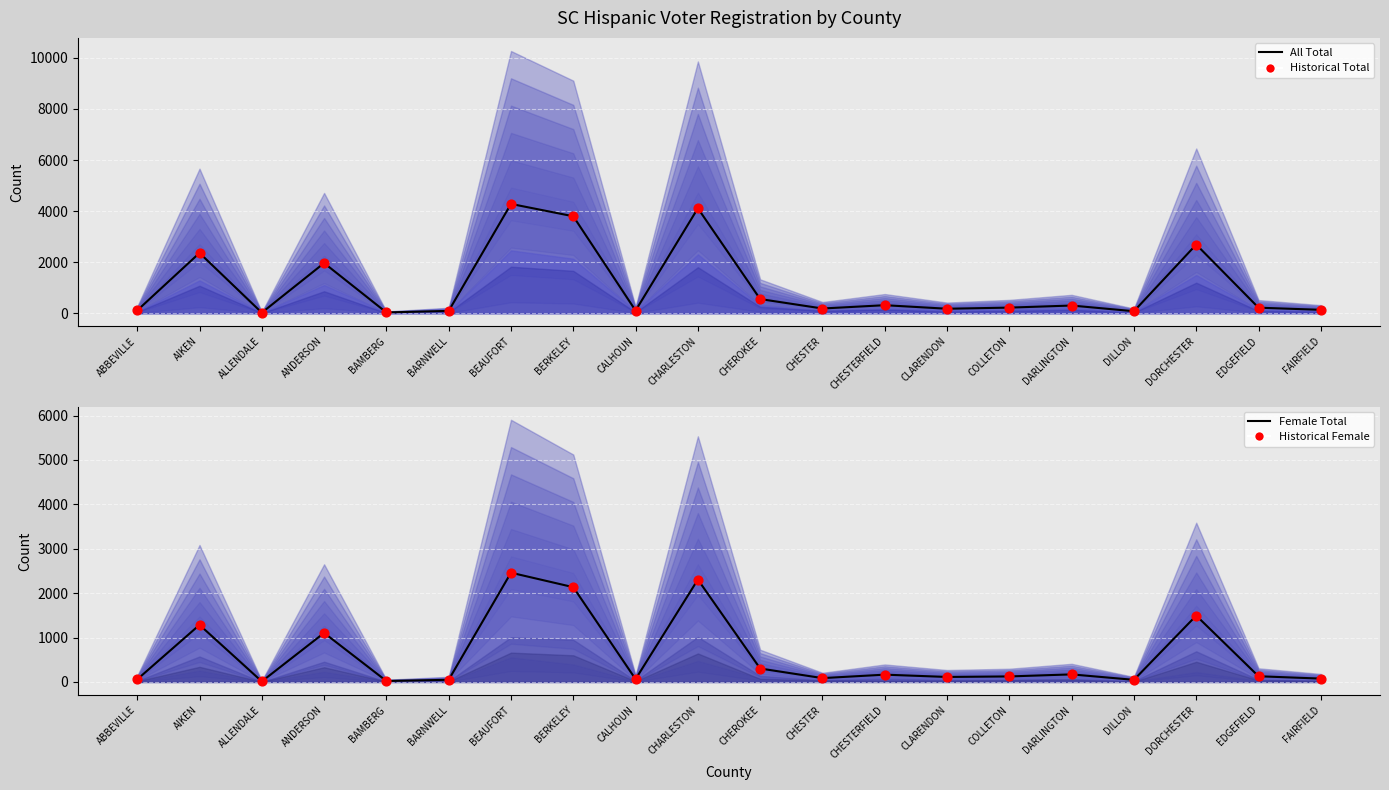

What are all the series names shown in the legend?

All Total, Historical Total, Female Total, Historical Female